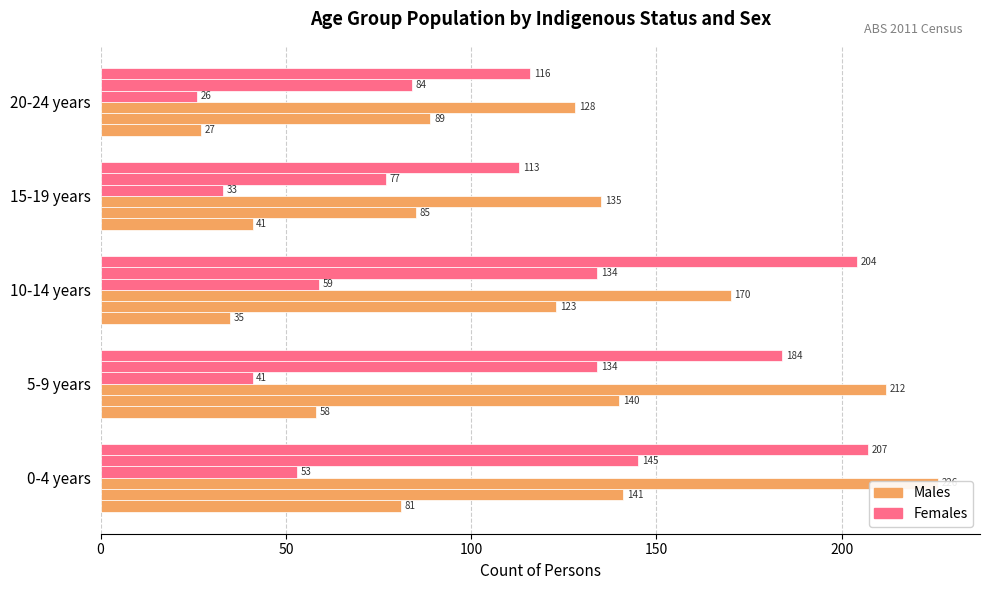

Is it true that Indigenous Males equals 27 at 20-24 years?

True